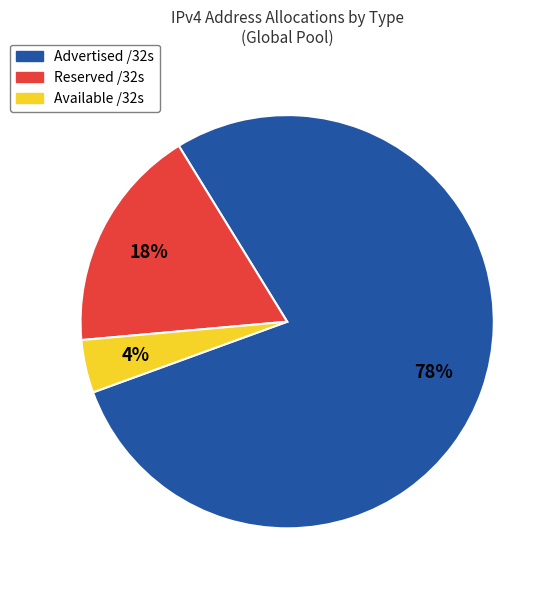

Is there a majority slice in this chart?

Yes